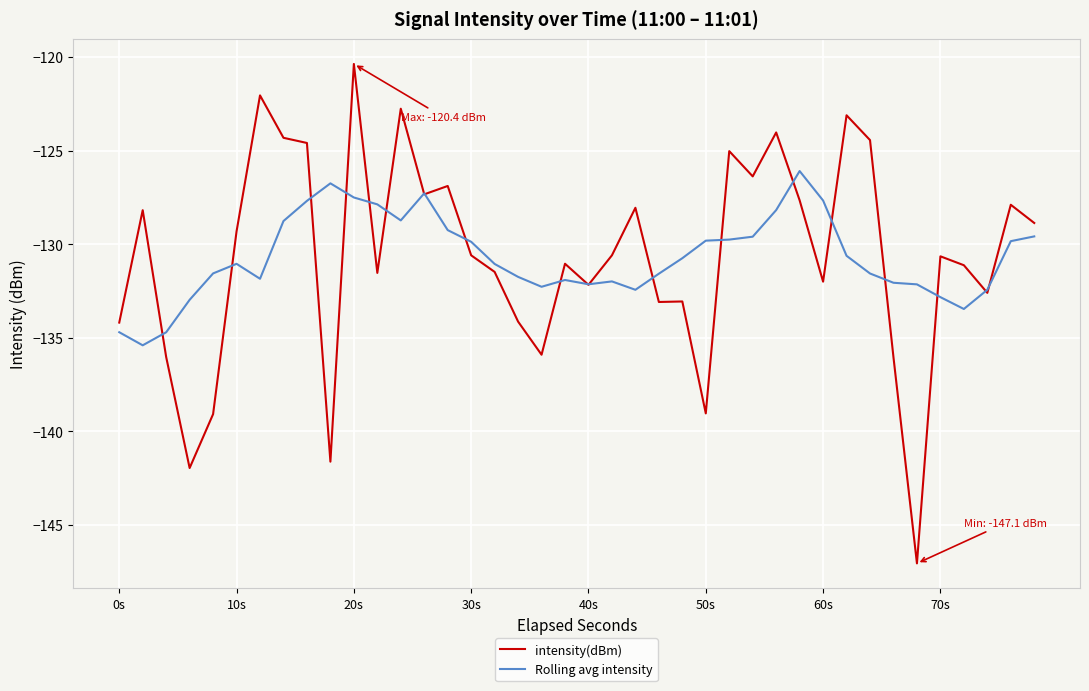

List the series in order of their peak value, lowest first.

Rolling avg intensity, intensity(dBm)